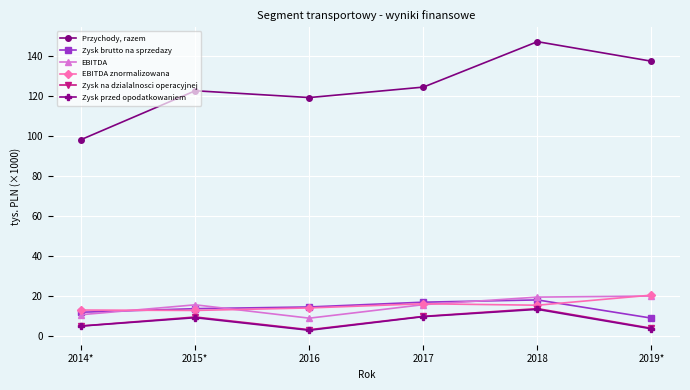

What is the difference between the second highest and second lowest values in the EBITDA znormalizowana series?

3148